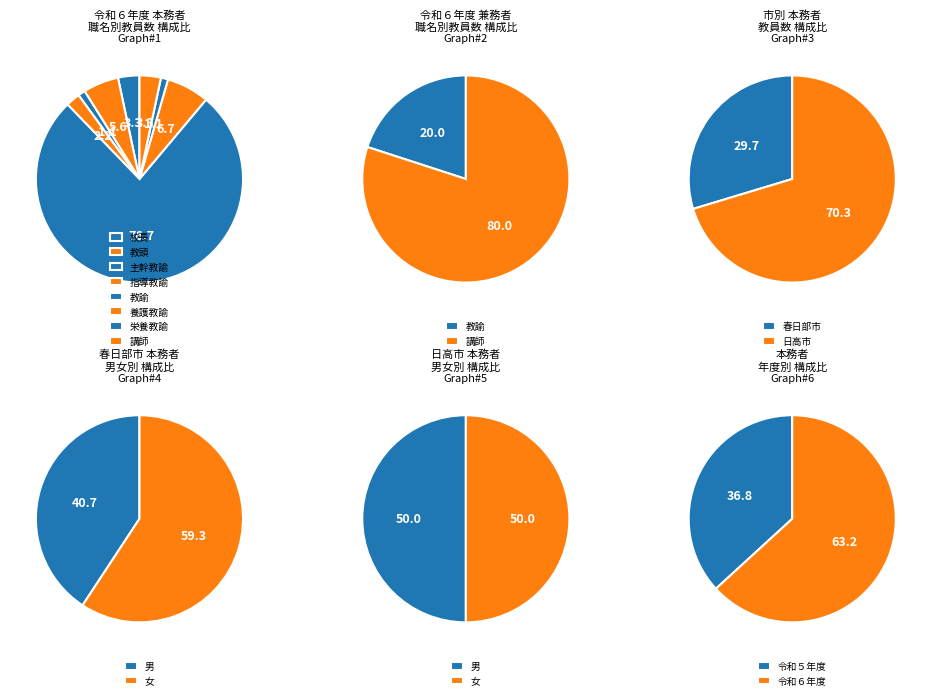

Between 20 and 4, which is larger?

20